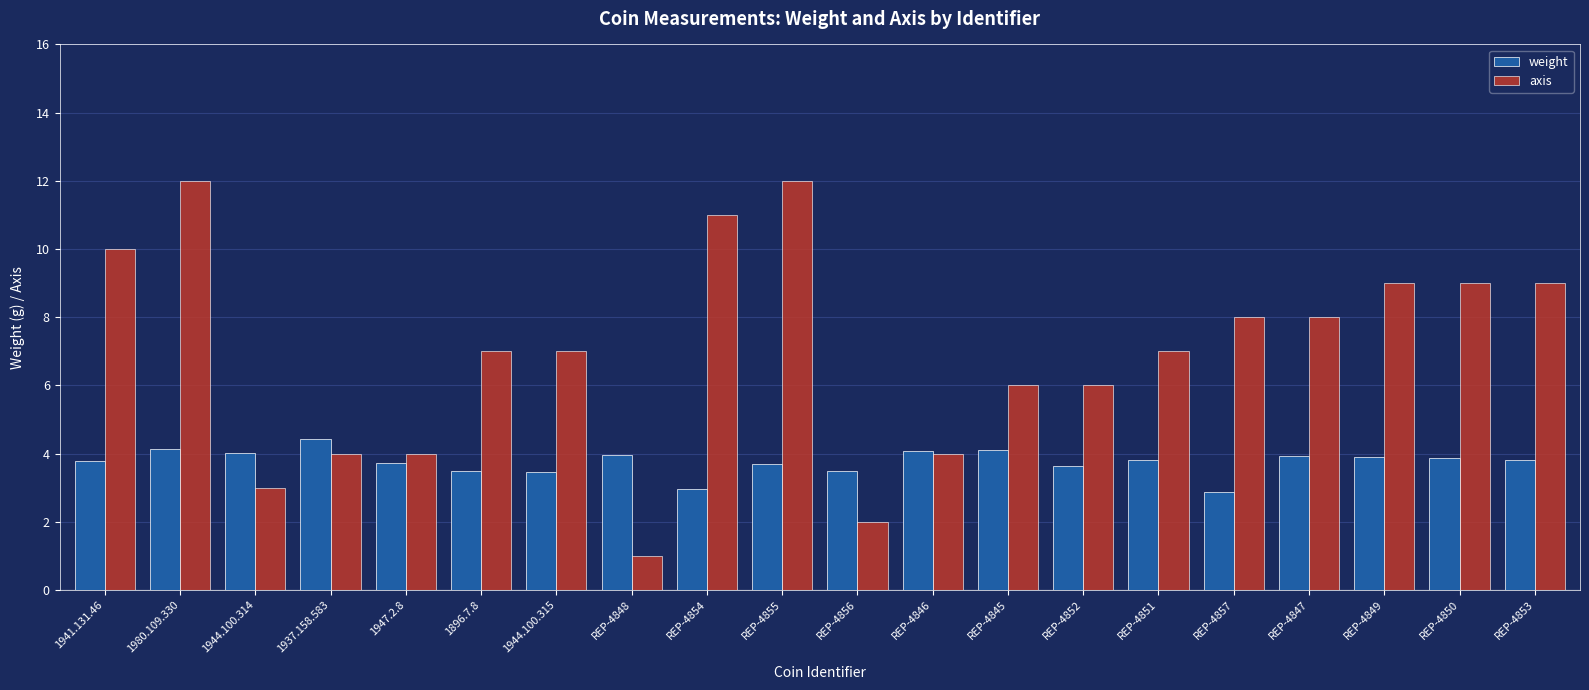

What is the sum of the weight values at REP-4854 and REP-4845?

7.1